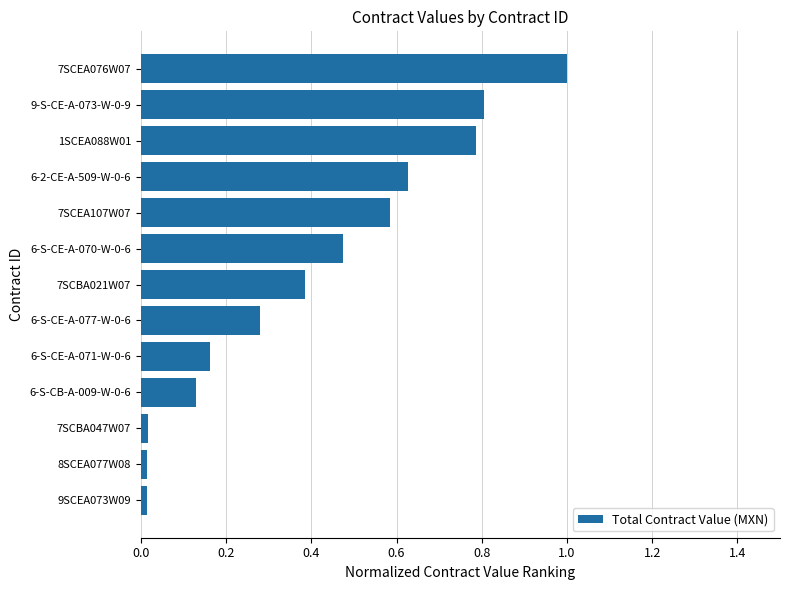

The value at 8SCEA077W08 is 0.0. True or false?

True